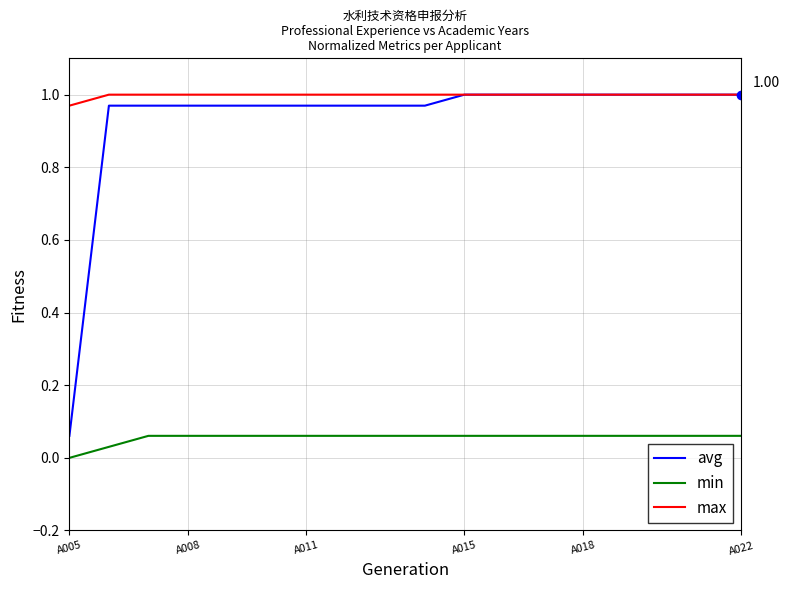

True or false: max and min cross at least once.

False